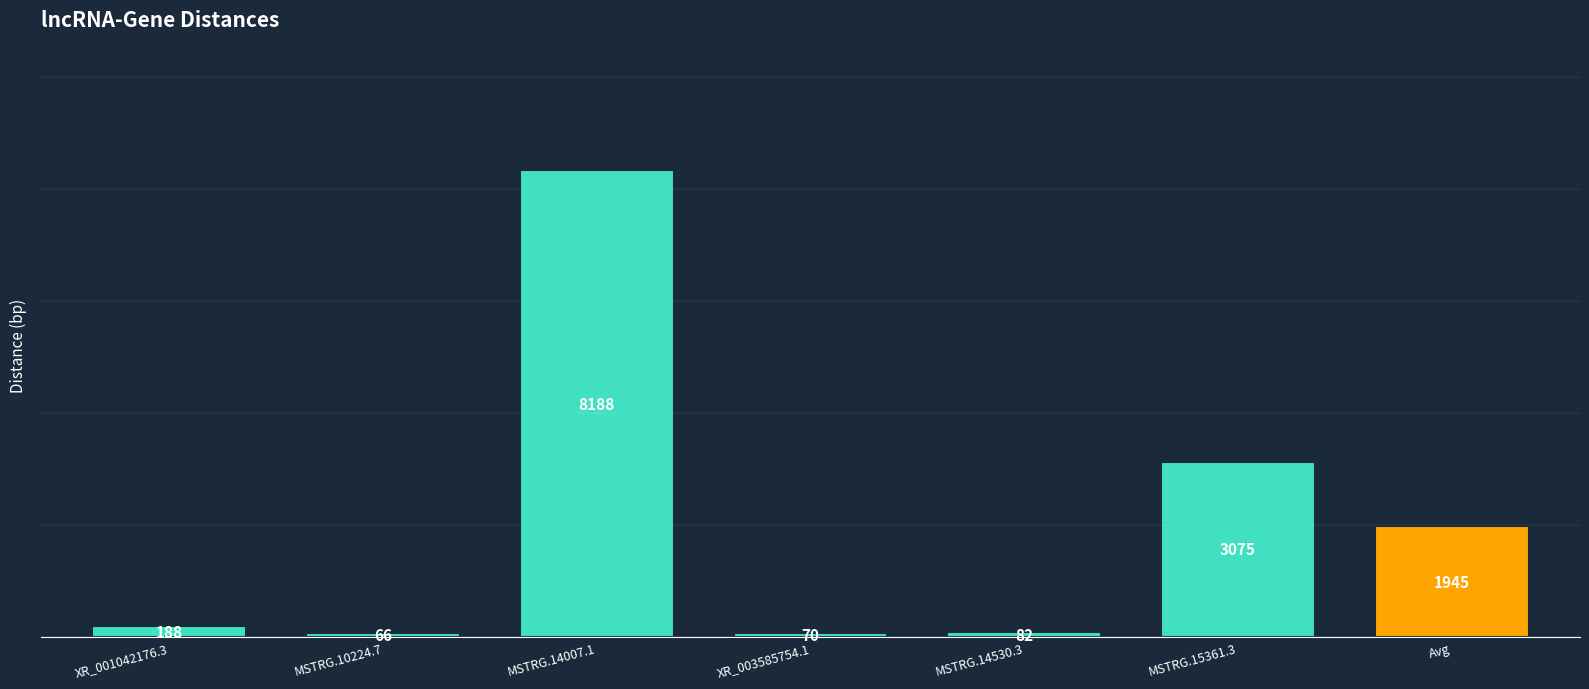

What is the change in value from XR_001042176.3 to Avg?

+1757